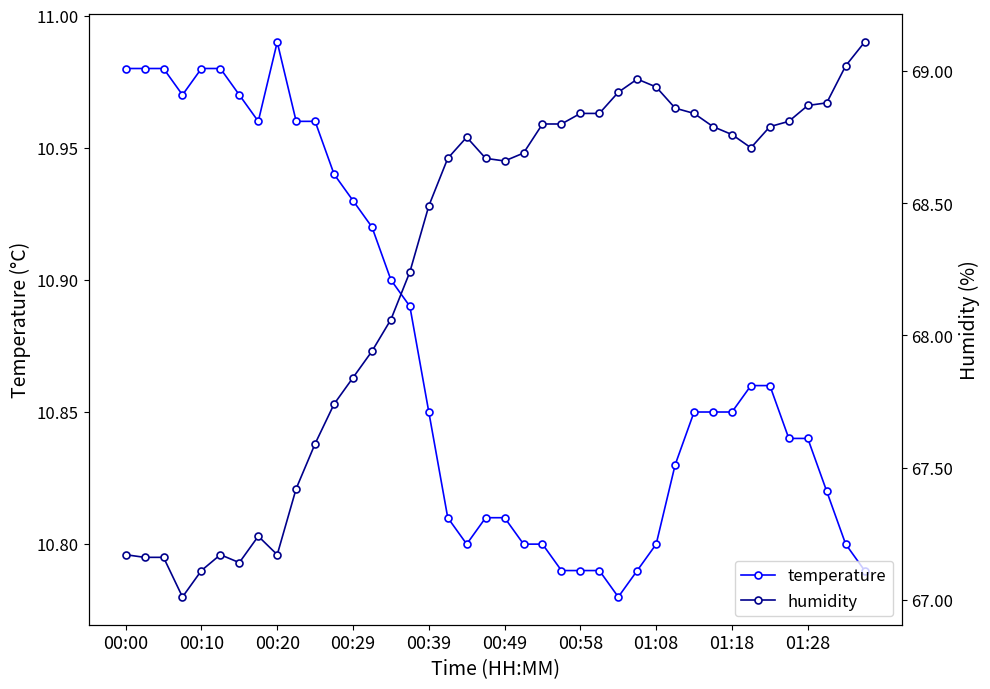

In temperature, how many points are higher than both neighbors (excluding endpoints)?

1